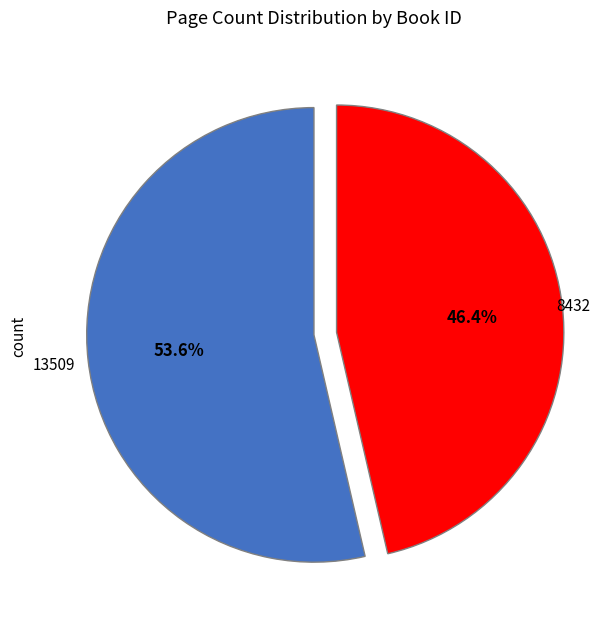

Combined, what portion of the pie is 13509 and 8432?

100.0%